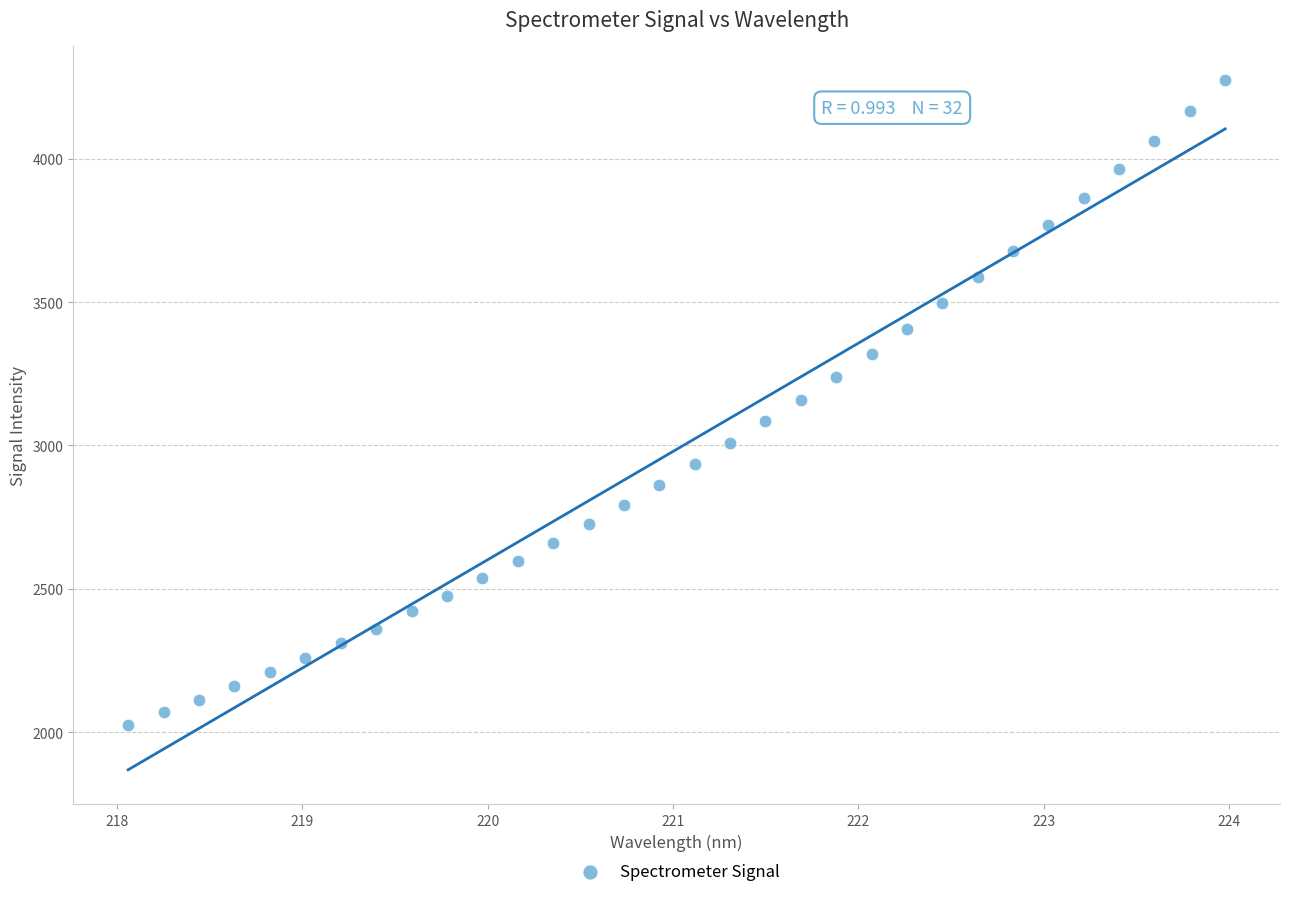

What is the range of X values (max minus min)?

5.9